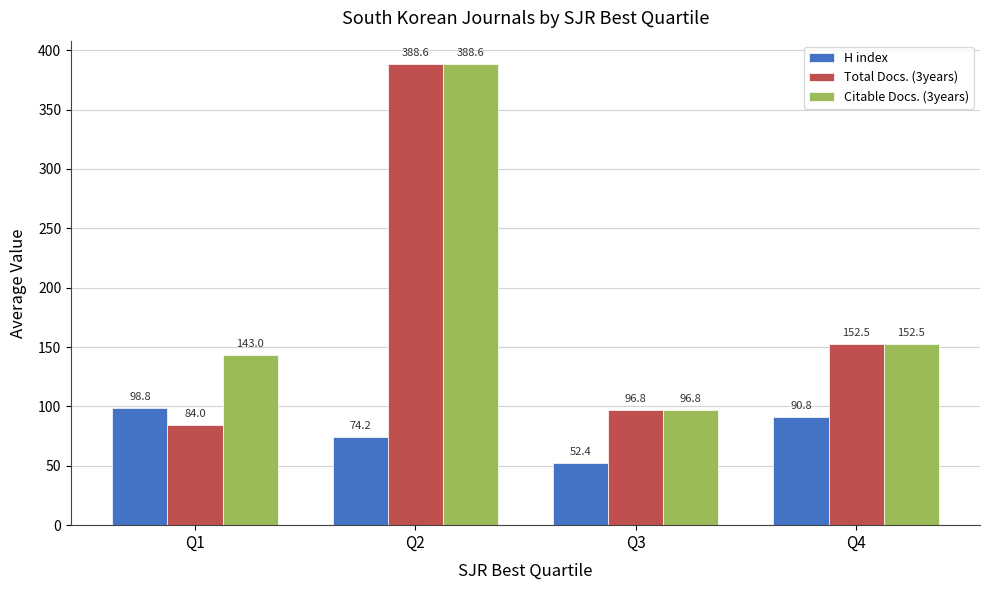

How many groups of bars are there?

4